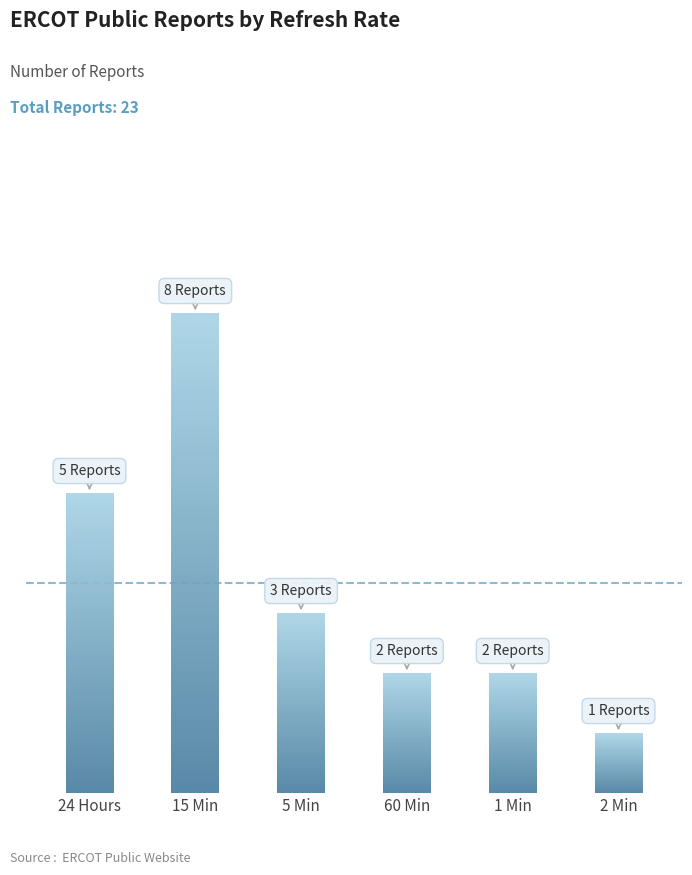

Reading left to right, list all the values displayed in this chart.

24 Hours=5	15 Min=8	5 Min=3	60 Min=2	1 Min=2	2 Min=1